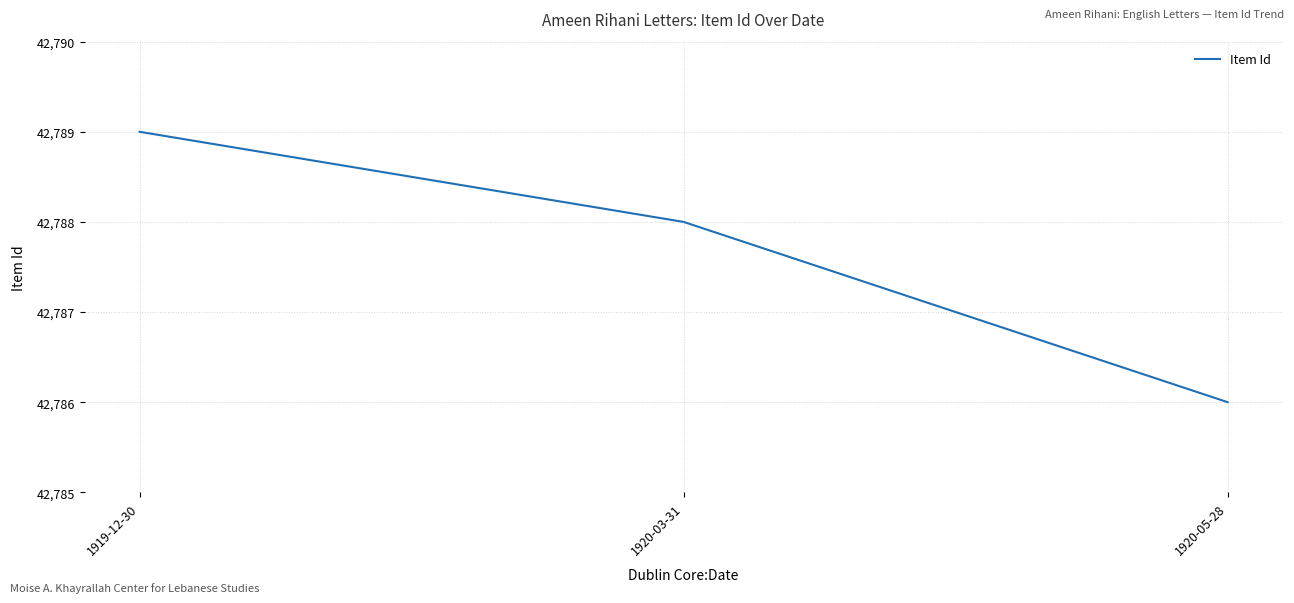

What is the ratio of the value at 1920-03-31 to the value at 1919-12-30?

1.0